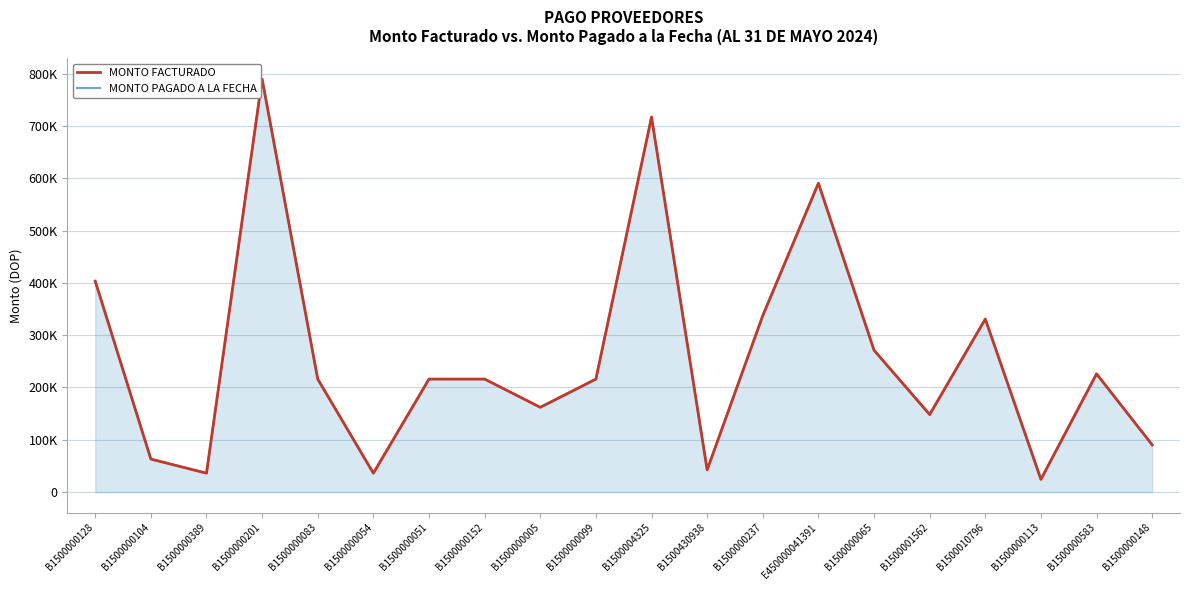

The MONTO FACTURADO series shows 343551.8 at B1500000099. True or false?

False